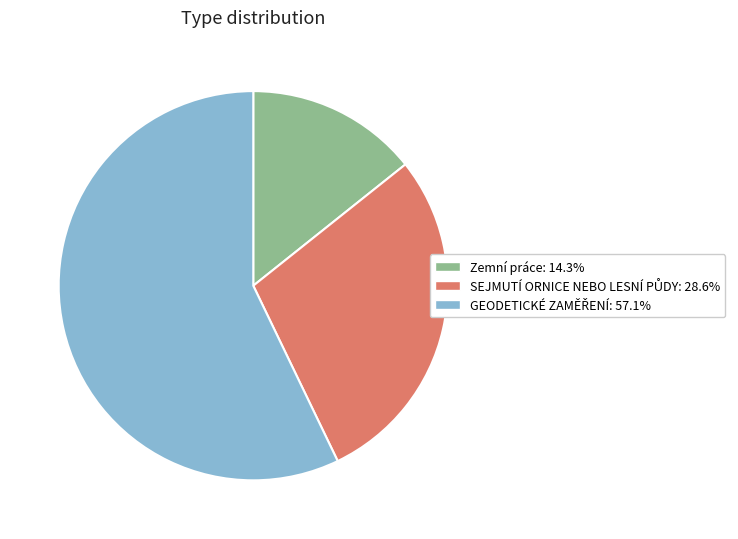

Count the number of slices in the pie.

3